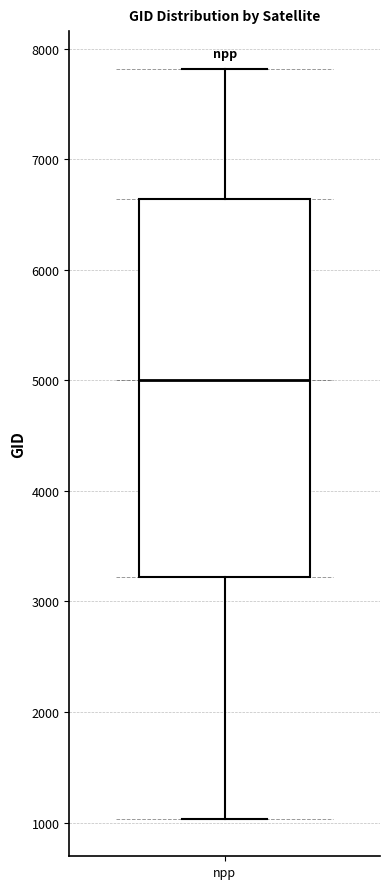

Read this box plot against the y-axis: the position of the median line, the range covered by the box, and the ends of both whiskers. The values are not printed on the chart, so give them approximately, as read against the axis.

median 5000, box 3200 to 6600, whiskers 1000 to 7800